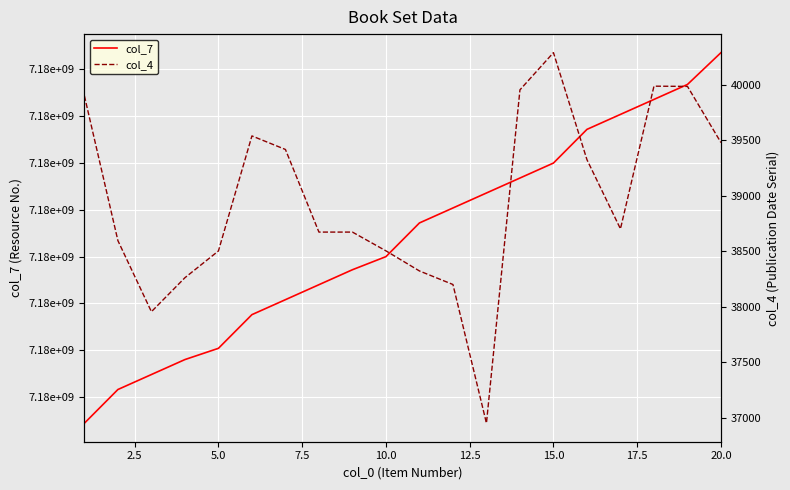

True or false: col_7 has a value of 4971450634 at 2.5.

False